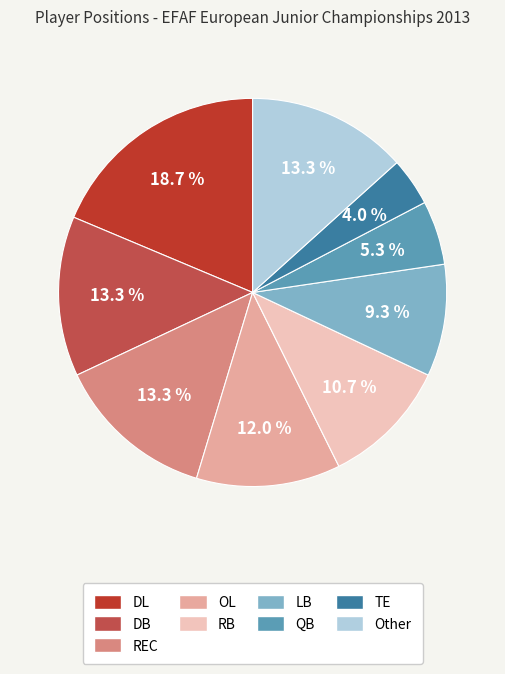

True or false: RB accounts for 22% of the total.

False